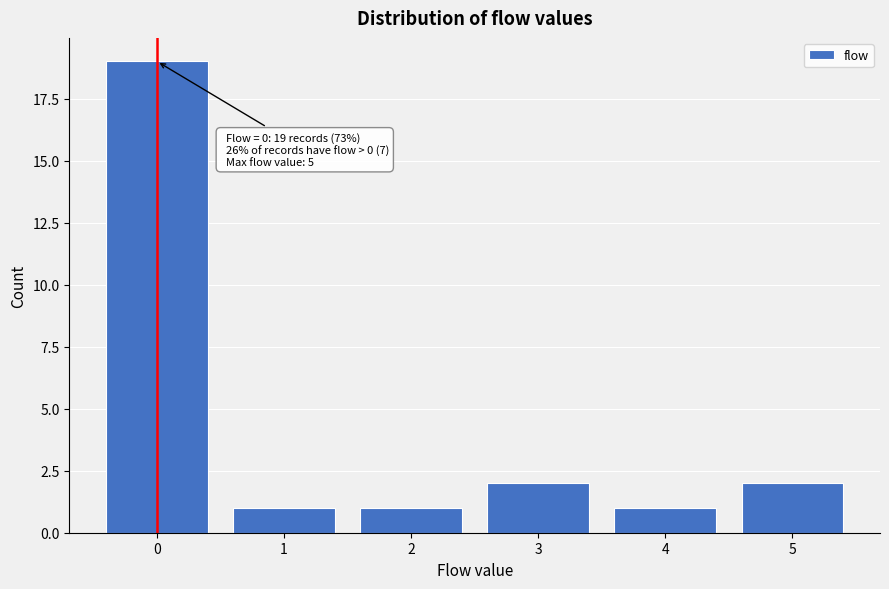

Reading left to right, list all the values displayed in this chart.

19	1	1	2	1	2